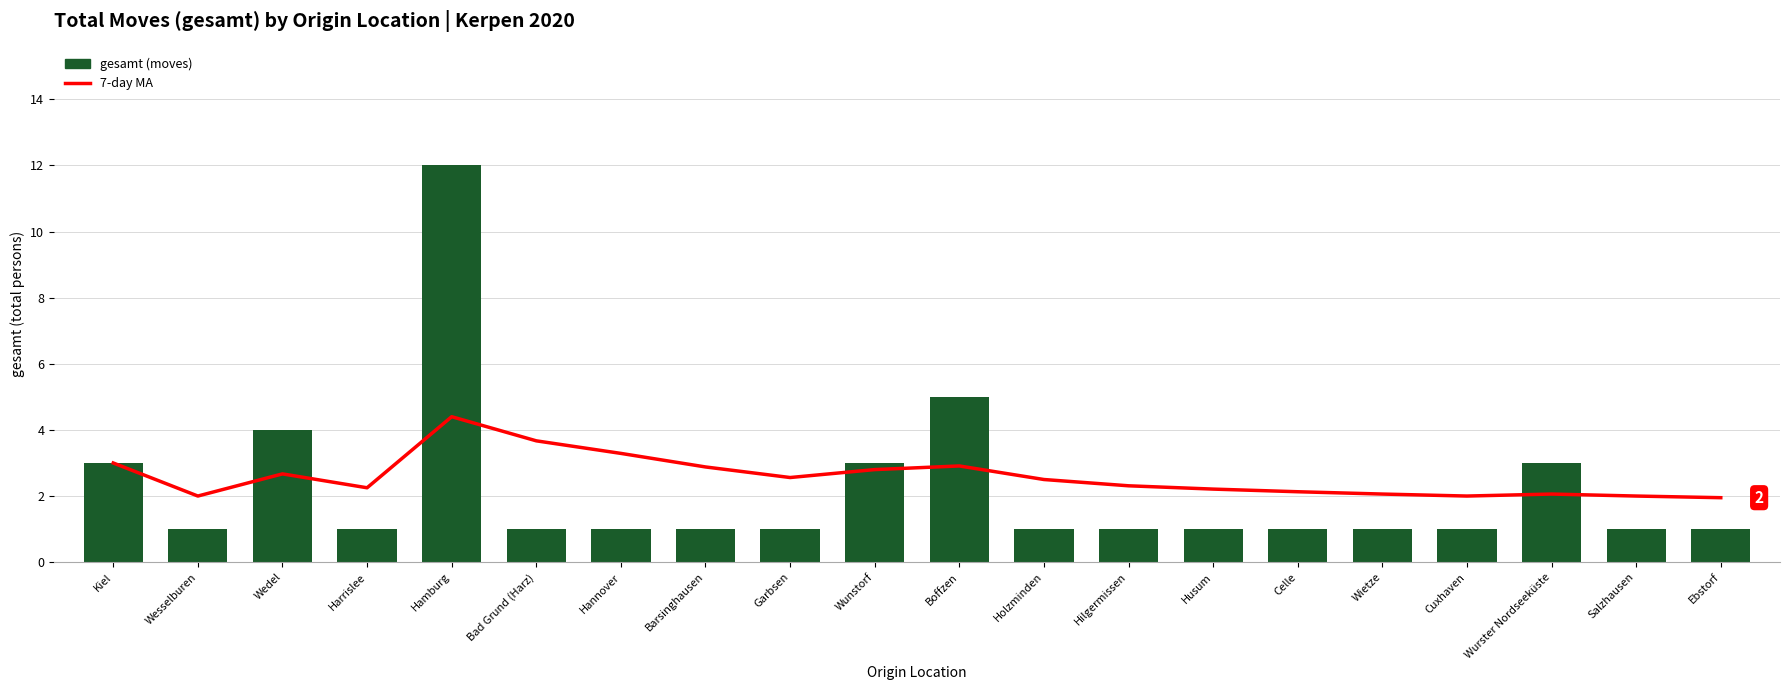

Which category has the lowest value in the 7-day MA series?

Ebstorf